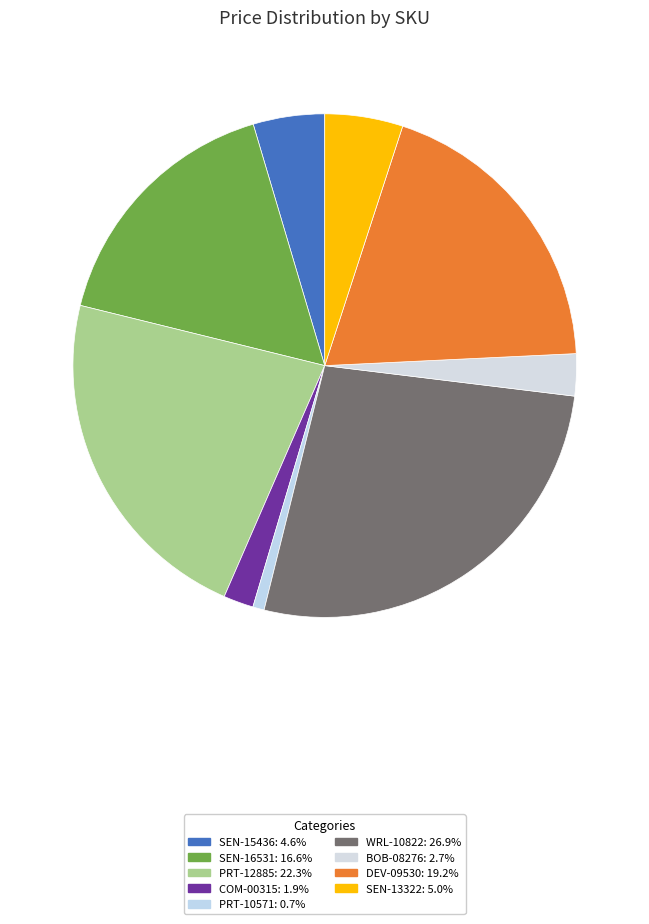

How many slices are in this pie chart?

9